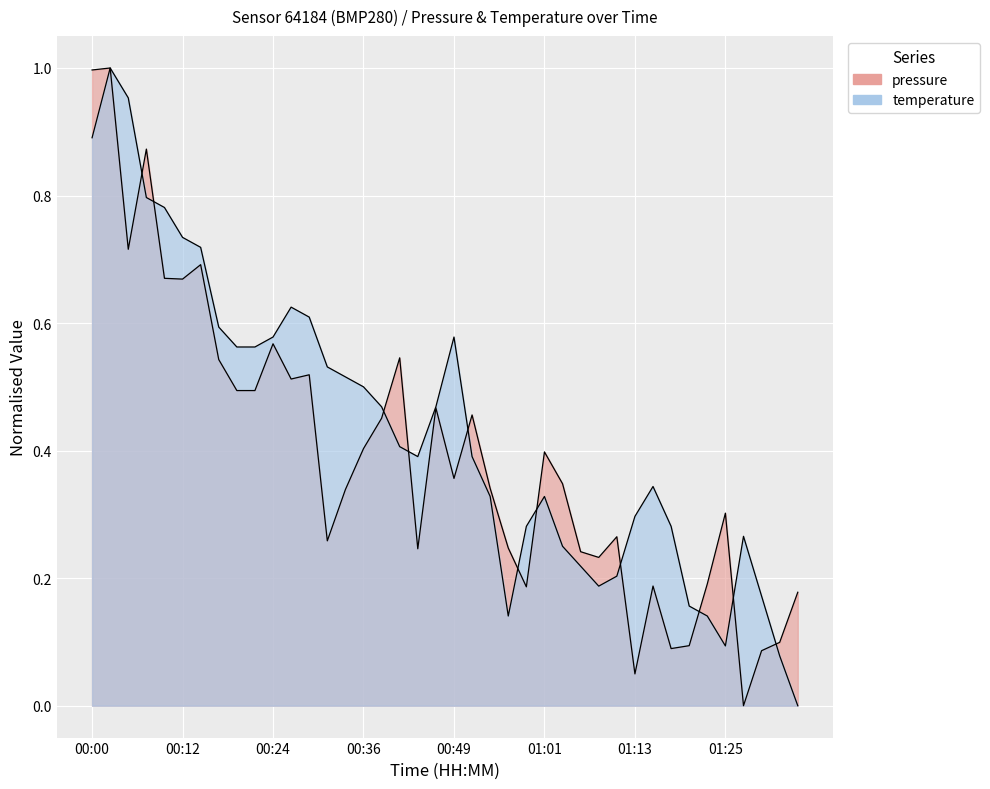

What is the difference between the pressure values at 33 and 10?

0.5